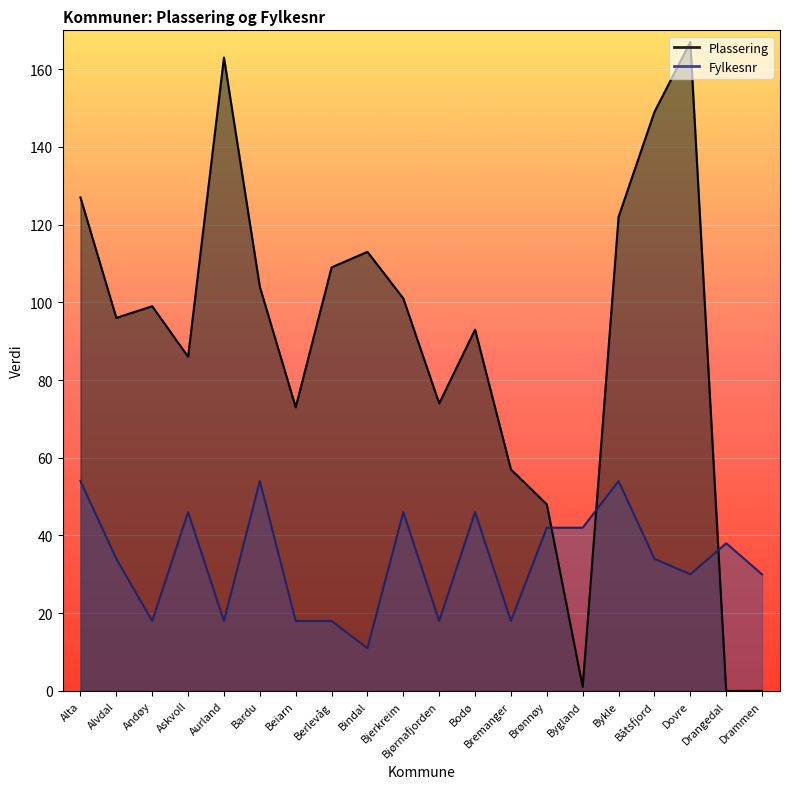

Count the number of data series in this chart.

2